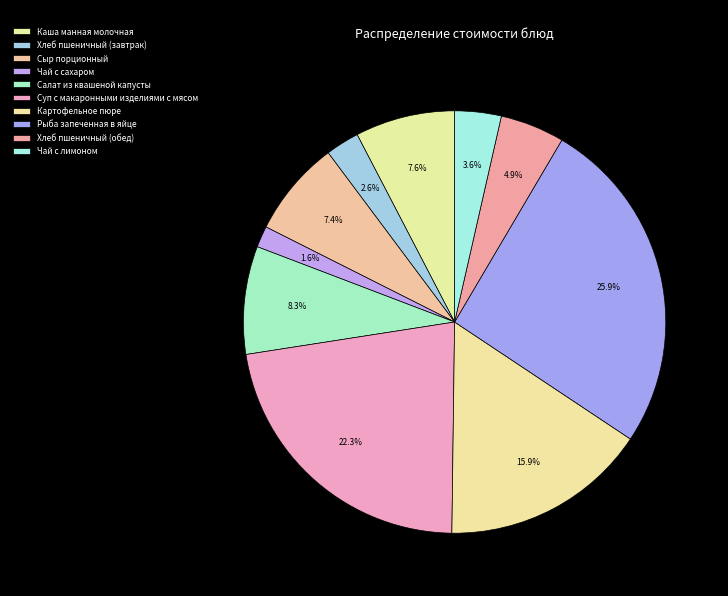

Do Суп с макаронными изделиями с мясом and Картофельное пюре together represent more than half of the pie?

No